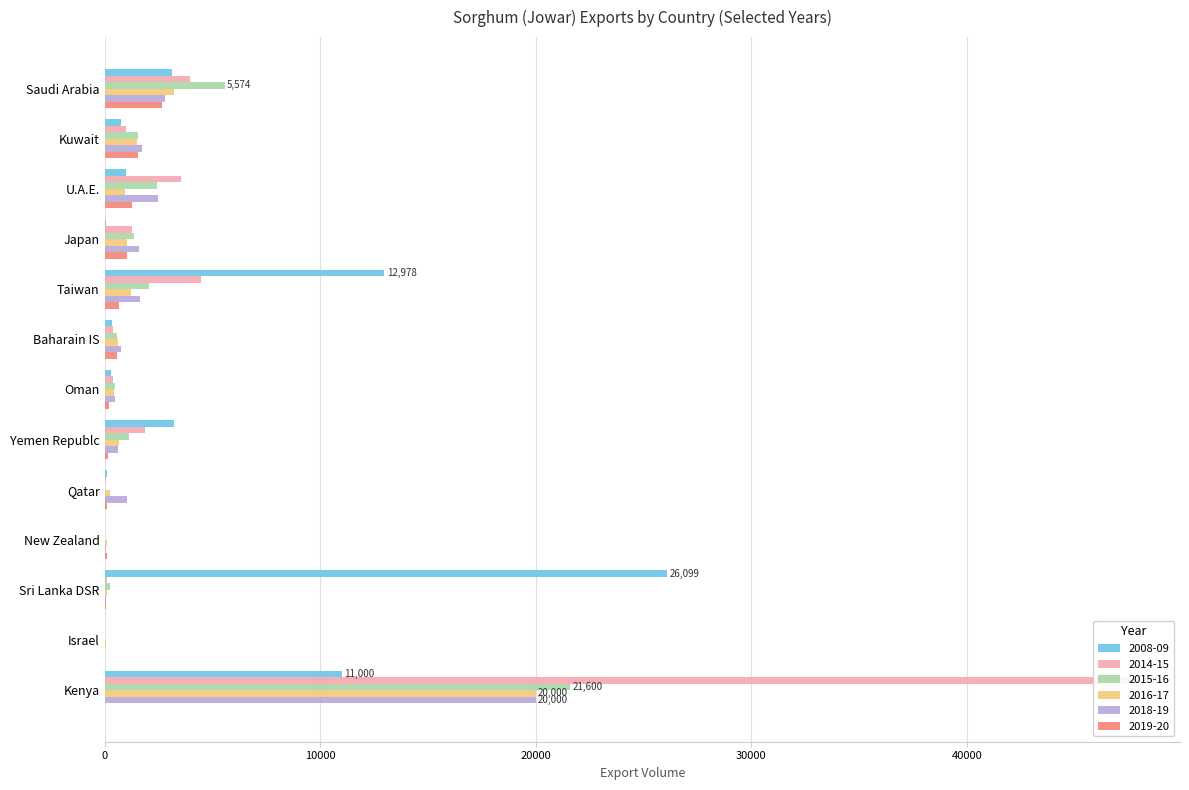

Is it true that 2018-19 equals 49.0 at Sri Lanka DSR?

True